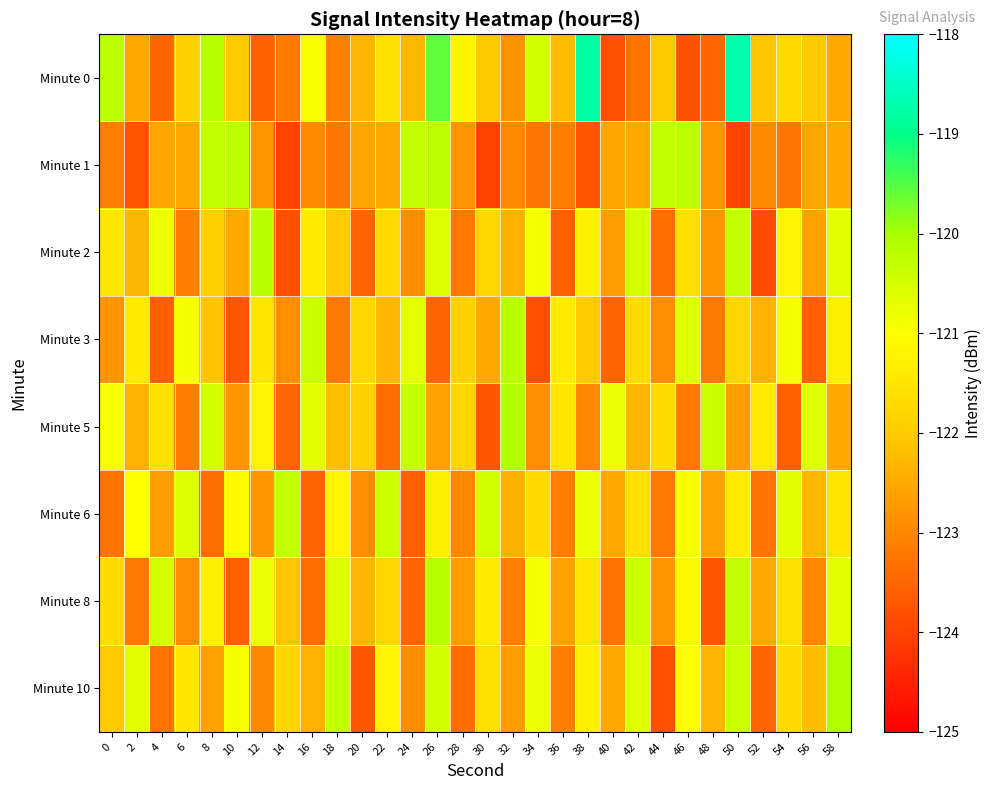

Rank the series at 54 from highest to lowest value.

Minute 6, Minute 3, Minute 2, Minute 8, Minute 10, Minute 0, Minute 1, Minute 5